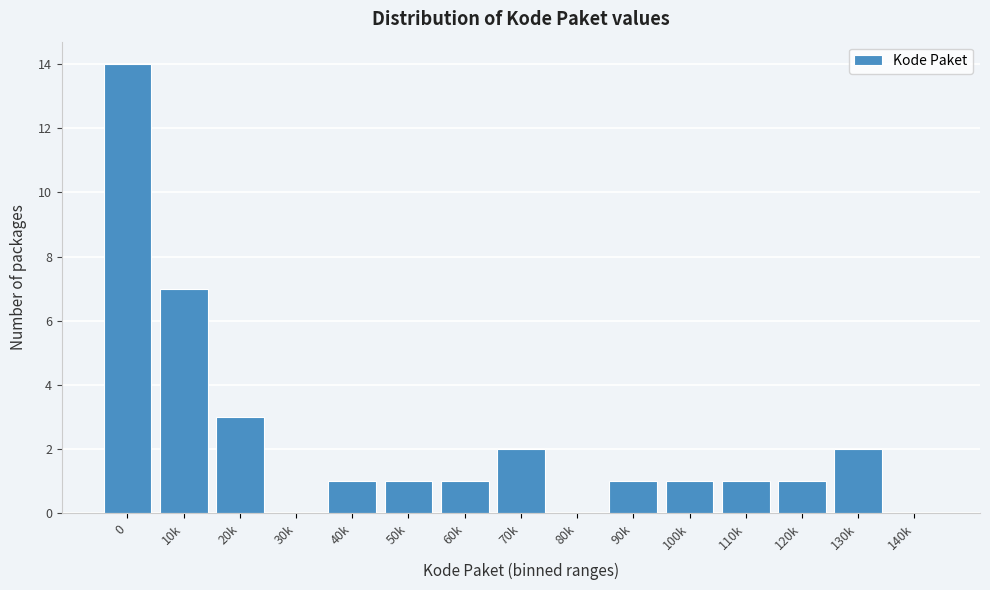

Reading right to left, list all the values displayed in this chart.

140k=0	130k=2	120k=1	110k=1	100k=1	90k=1	80k=0	70k=2	60k=1	50k=1	40k=1	30k=0	20k=3	10k=7	0=14